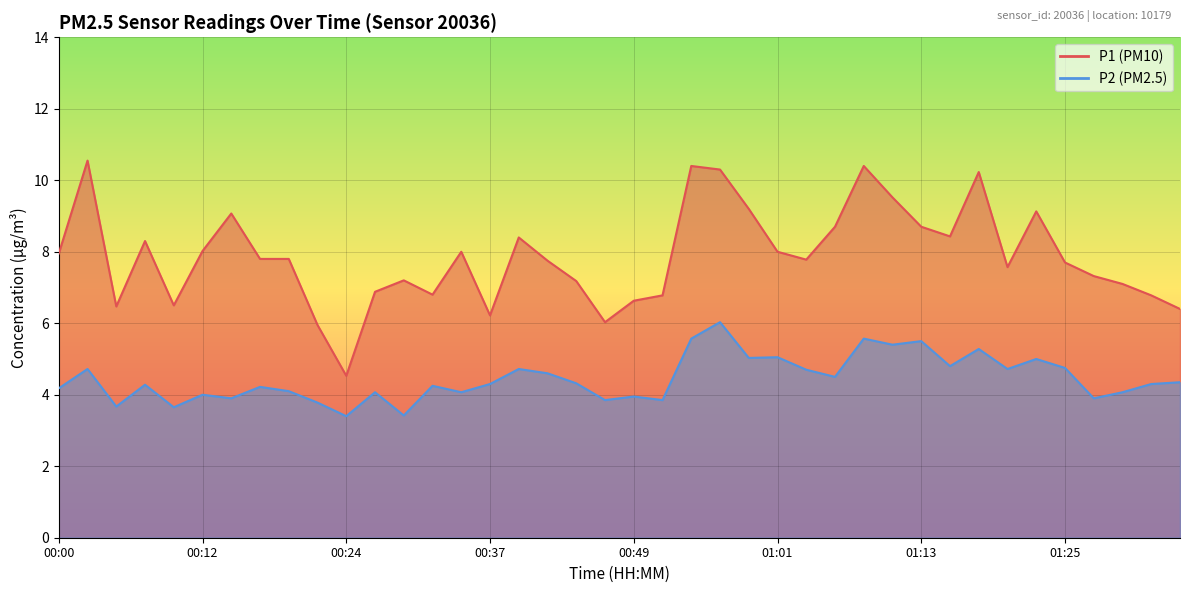

Rank the series by their average value, from highest to lowest.

P1, P2